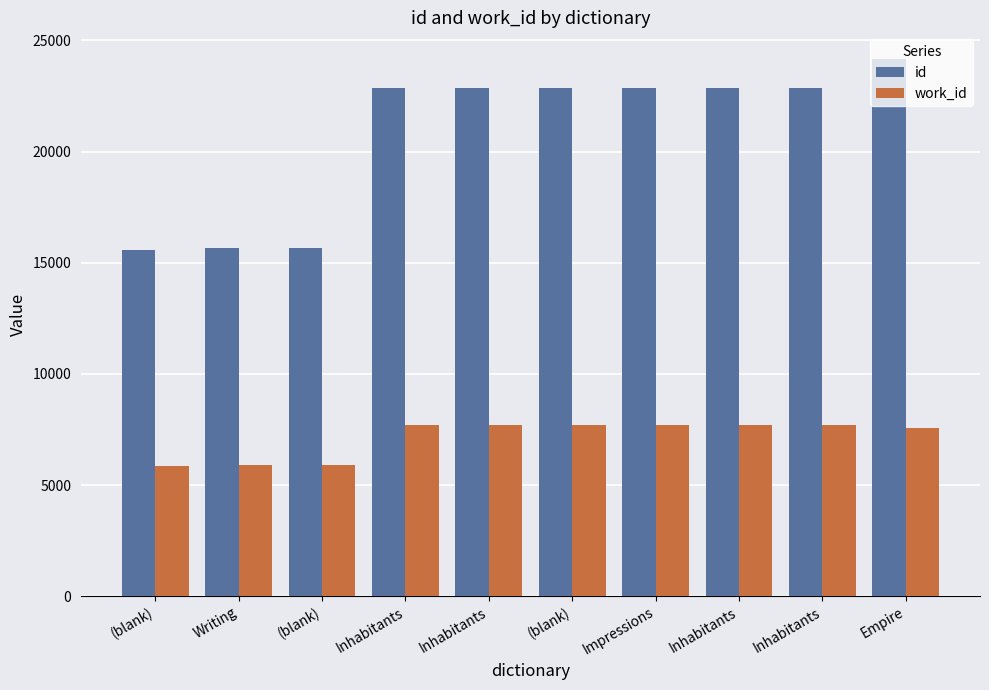

How many groups of bars are there?

10